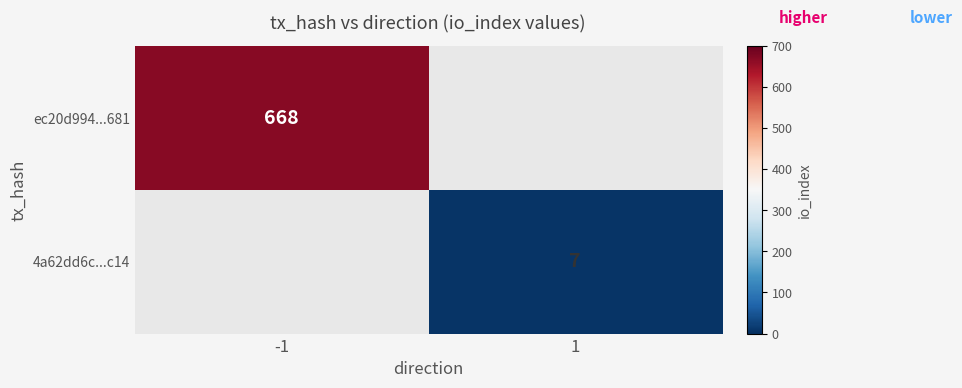

True or false: ec20d994...681 has a value of 668 at -1.

True